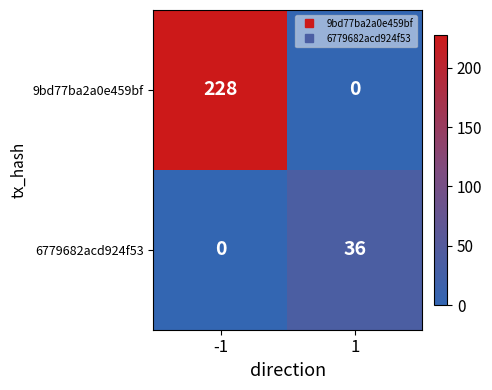

What is the difference between the maximum and minimum values in the 6779682acd924f53 series?

36